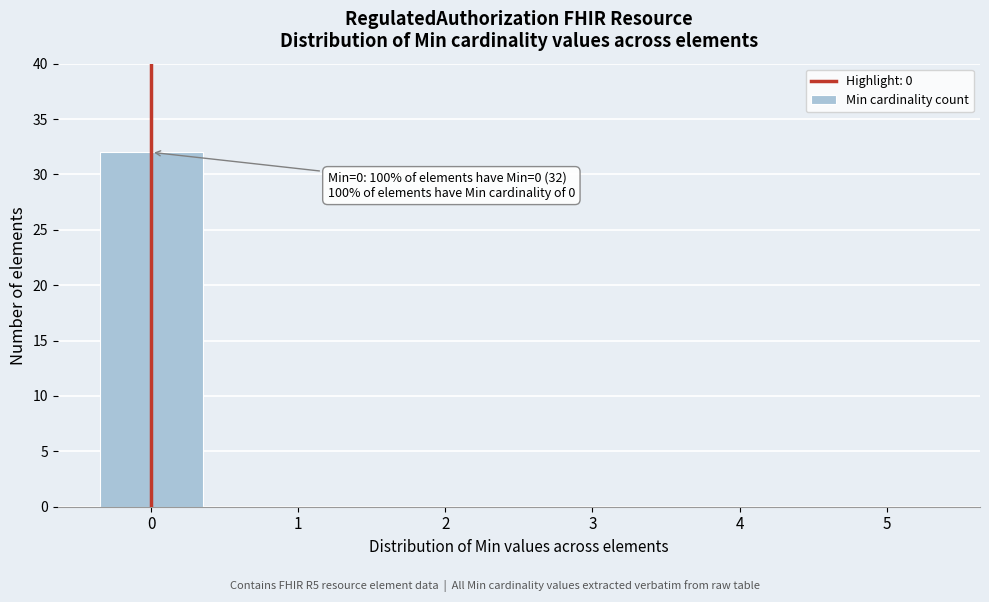

Reading left to right, list all the values displayed in this chart.

0=32	1=0	2=0	3=0	4=0	5=0